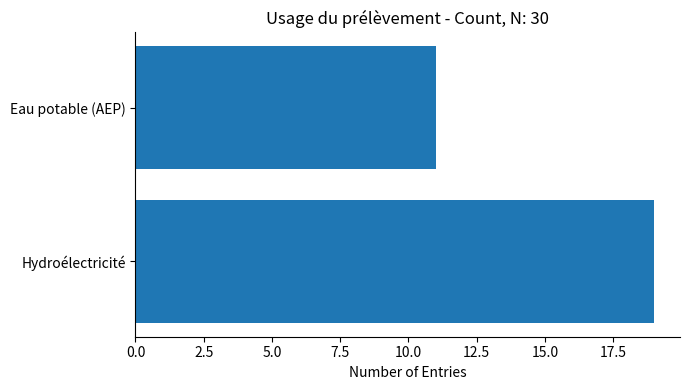

How many data points are less than 19?

1